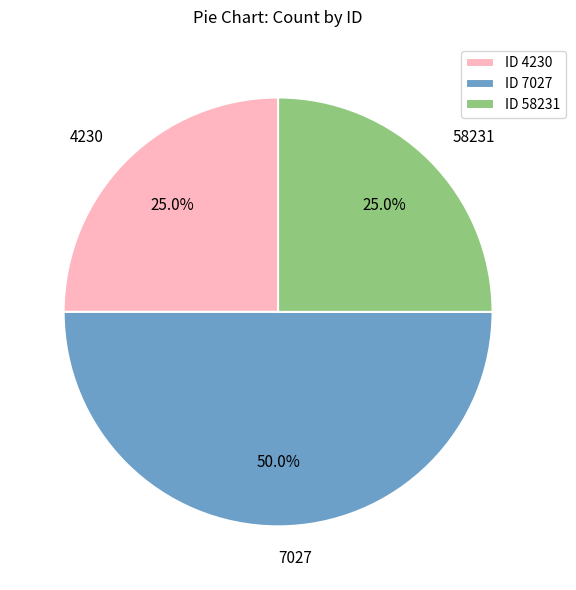

What percentage do 4230 and 58231 together represent?

50.0%